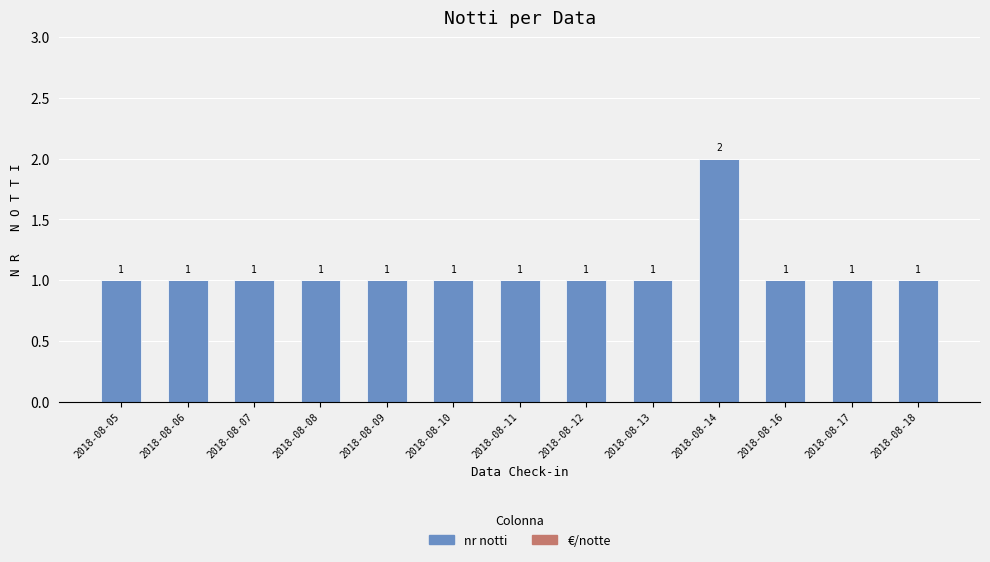

Approximately how many times larger is the value at 2018-08-07 compared to 2018-08-16?

1.0